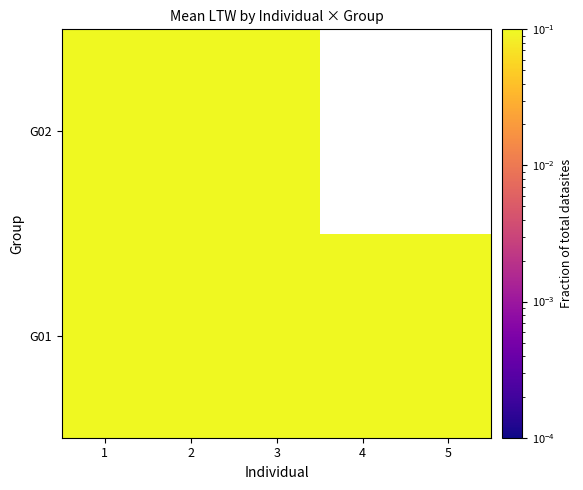

Count the G01 values in the range 0 to 1.

5